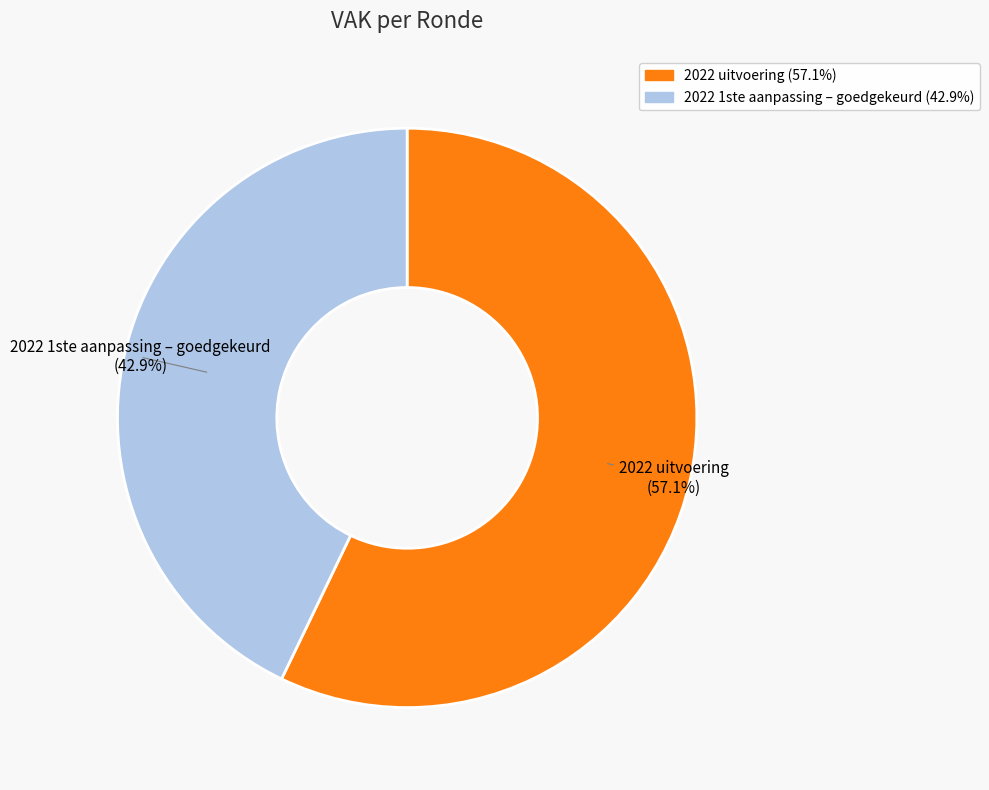

Combined, do 2022 uitvoering and 2022 1ste aanpassing – goedgekeurd account for over 50%?

Yes